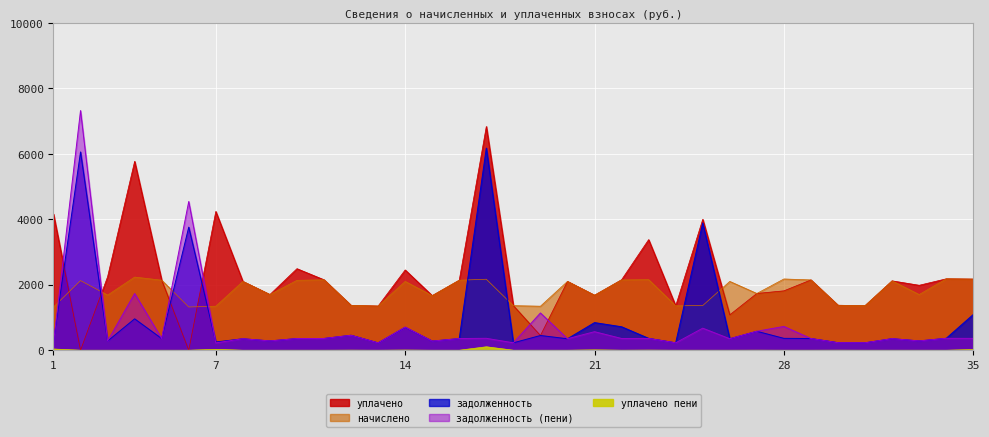

Rank the series at 13 from highest to lowest value.

начислено, уплачено, задолженность, задолженность (пени), уплачено пени